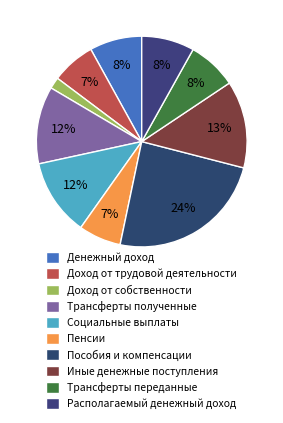

Is the sum of Трансферты переданные and Денежный доход greater than half?

No